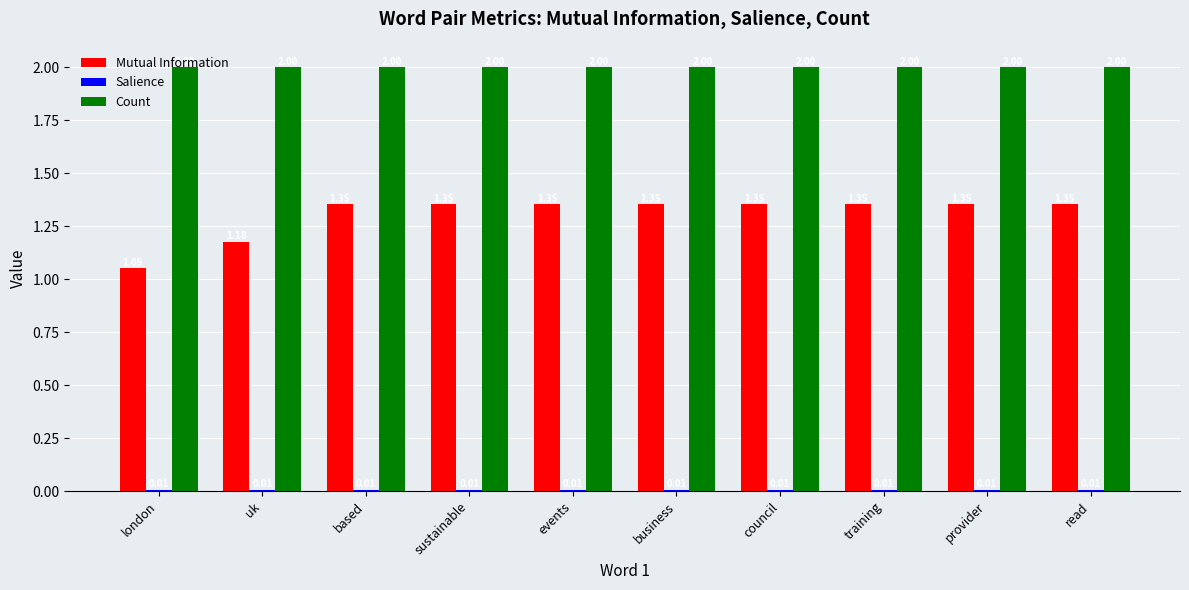

Does the chart contain any negative values?

No